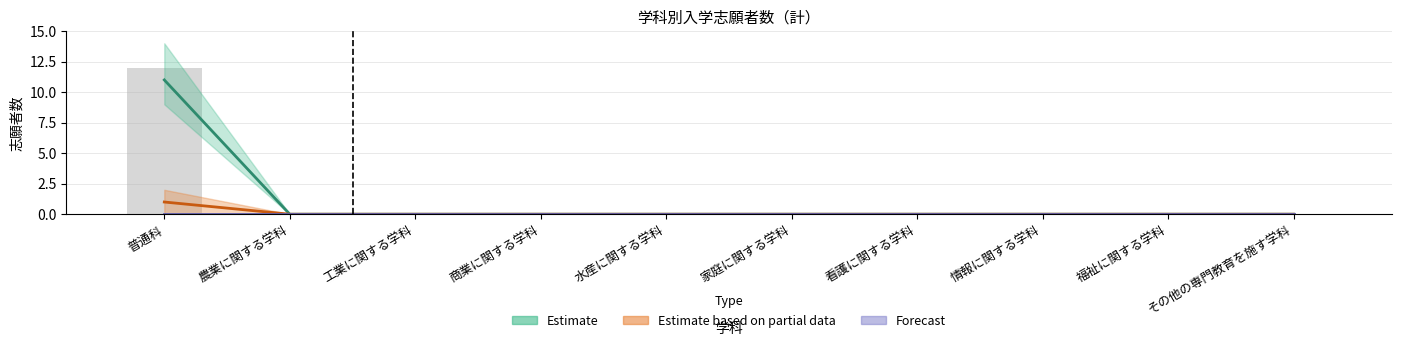

What position from the right is その他の専門教育を施す学科?

1